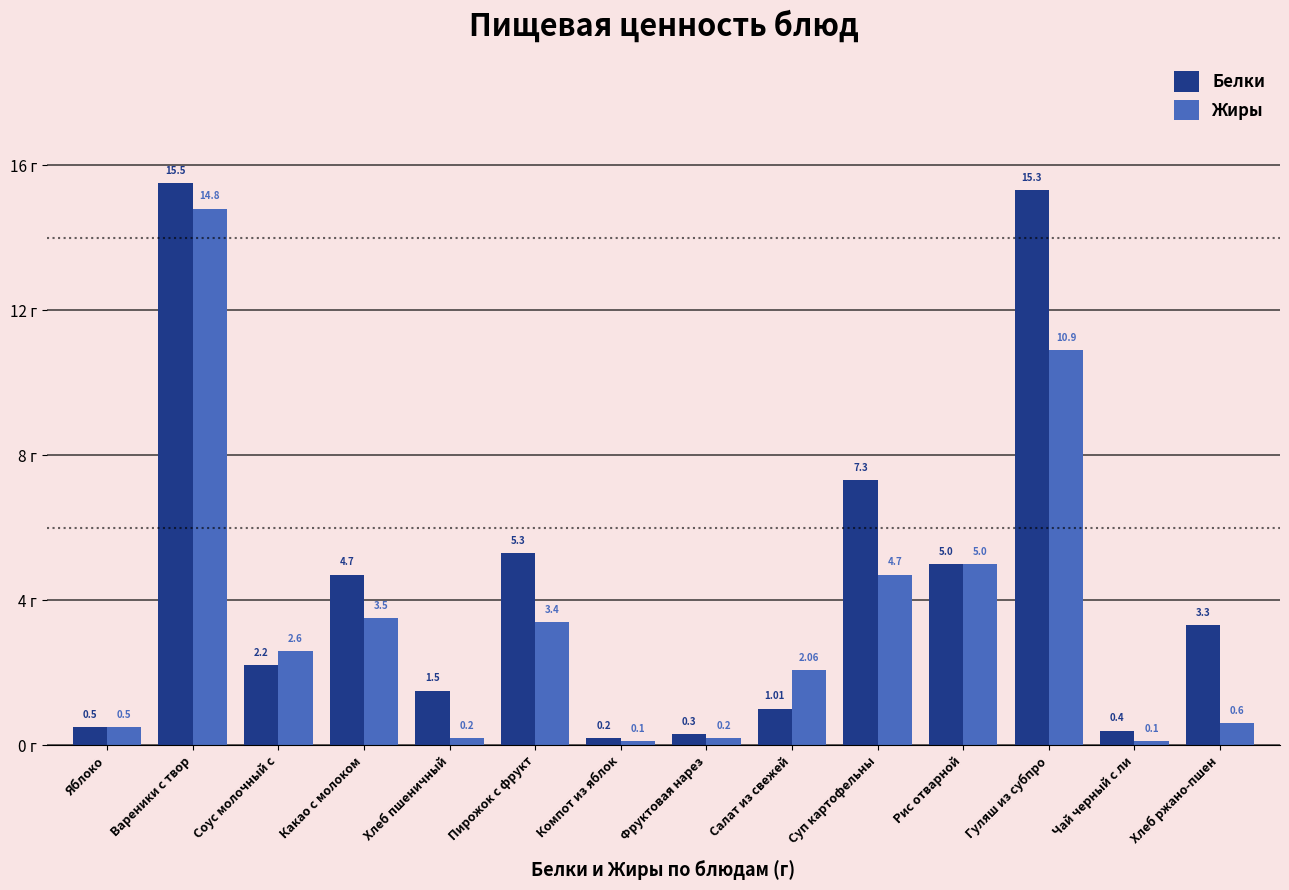

What is the difference between the maximum and second lowest values in the Белки series?

15.2